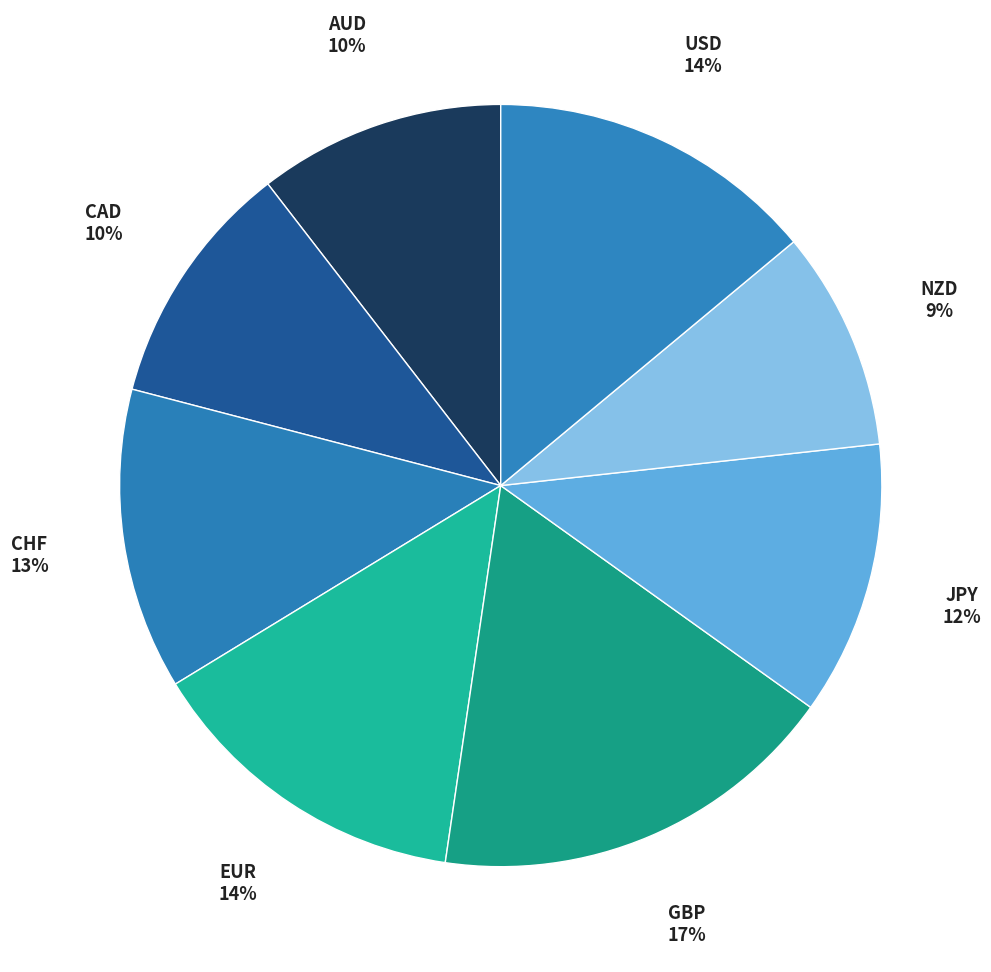

The GBP slice represents 22% of the pie. True or false?

False